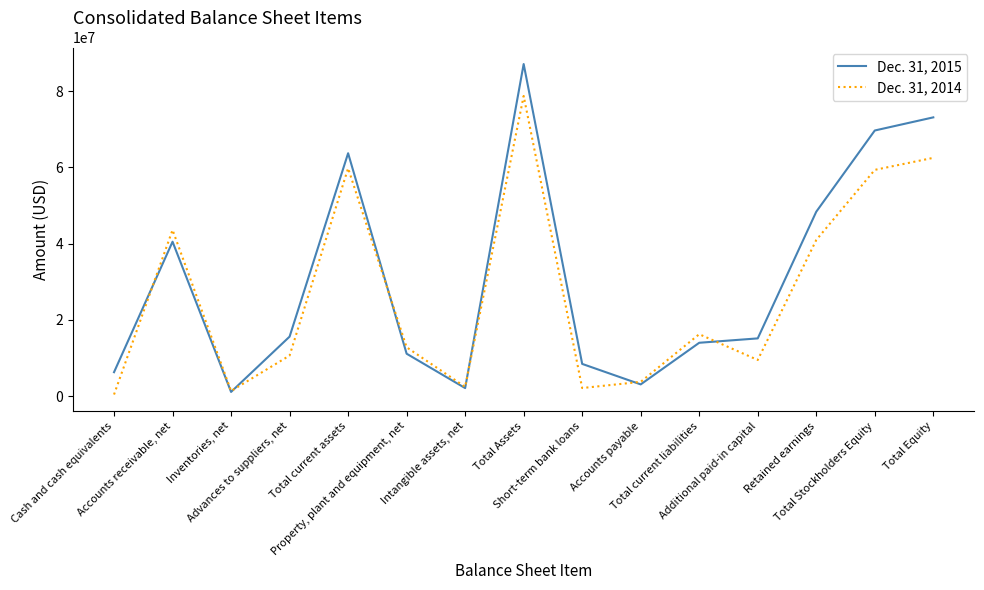

How many interior local peaks does the Dec. 31, 2015 series have?

3